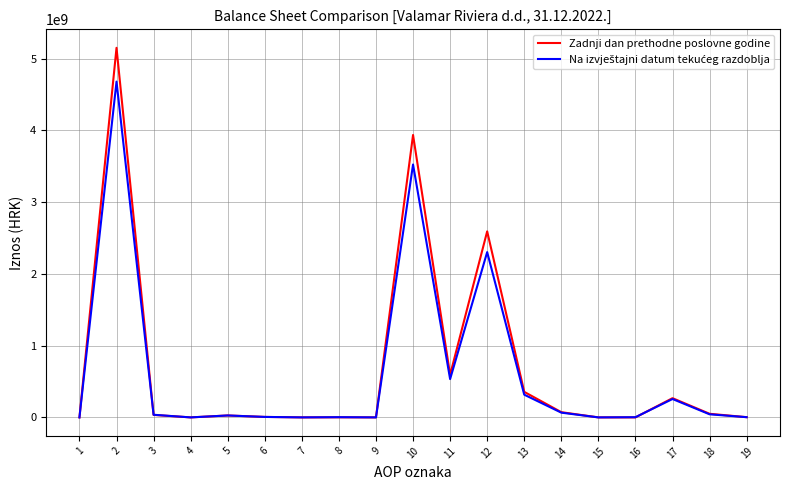

The value of Zadnji dan prethodne poslovne godine at 11 is 593370669. True or false?

True